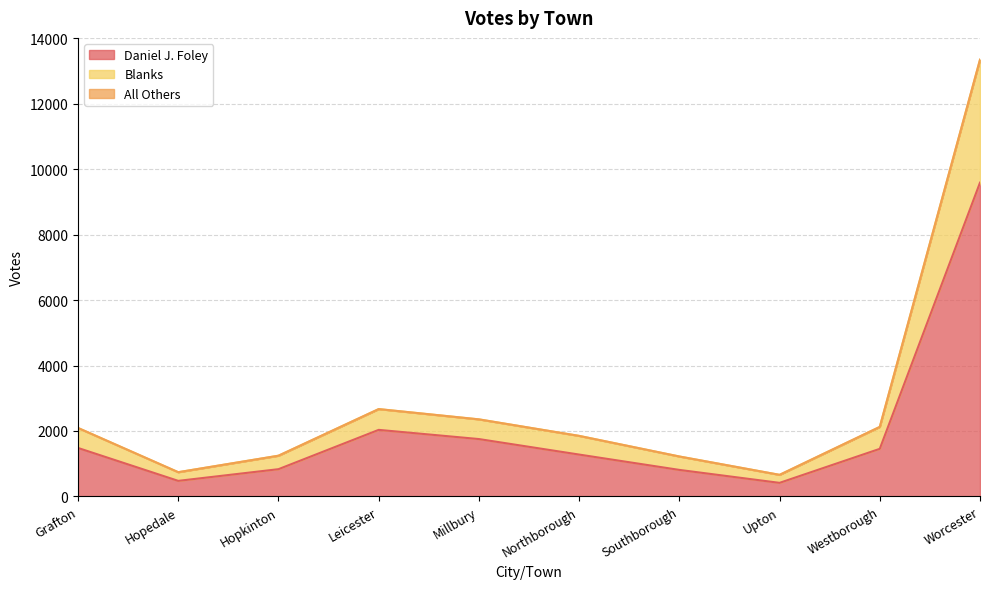

What is the maximum value for Daniel J. Foley?

9591